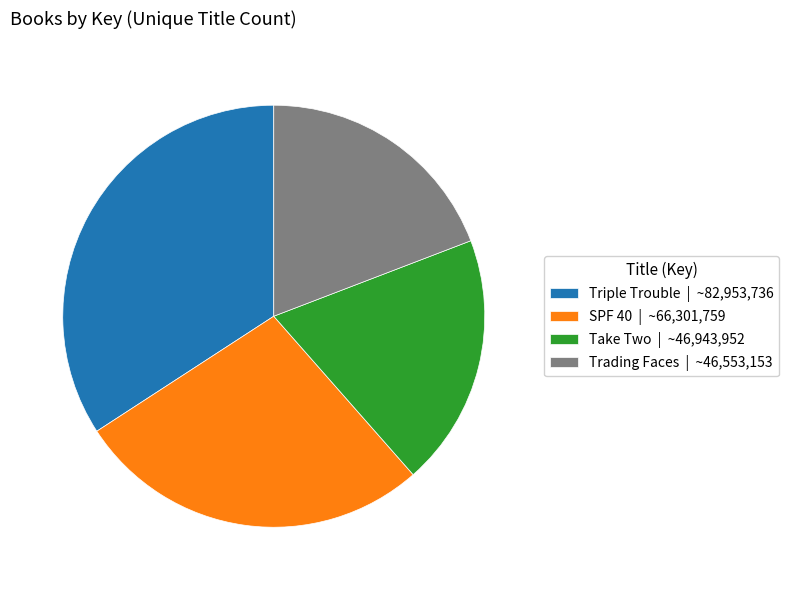

Do Triple Trouble and Trading Faces together represent more than half of the pie?

Yes